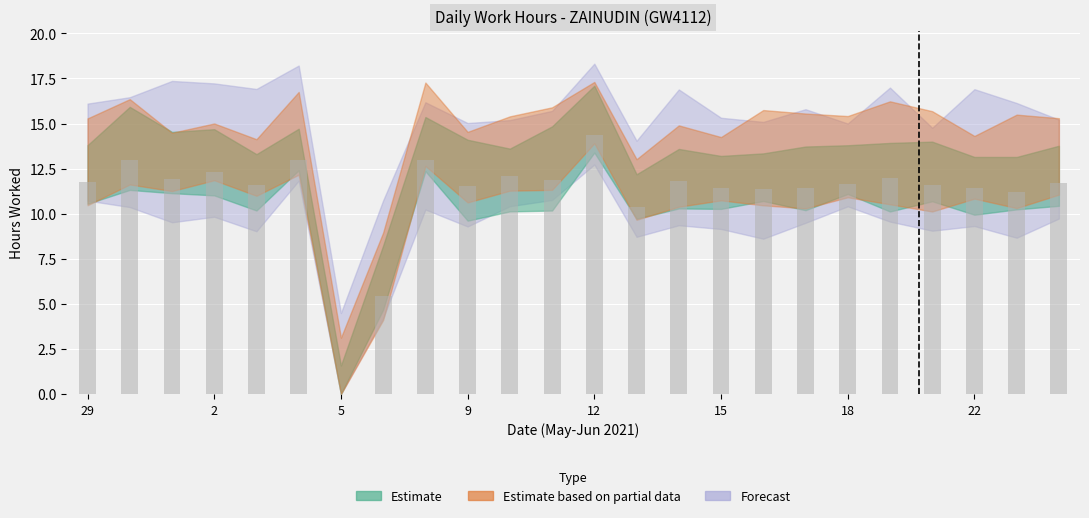

What is the value of the 9th bar from the left?

13.0